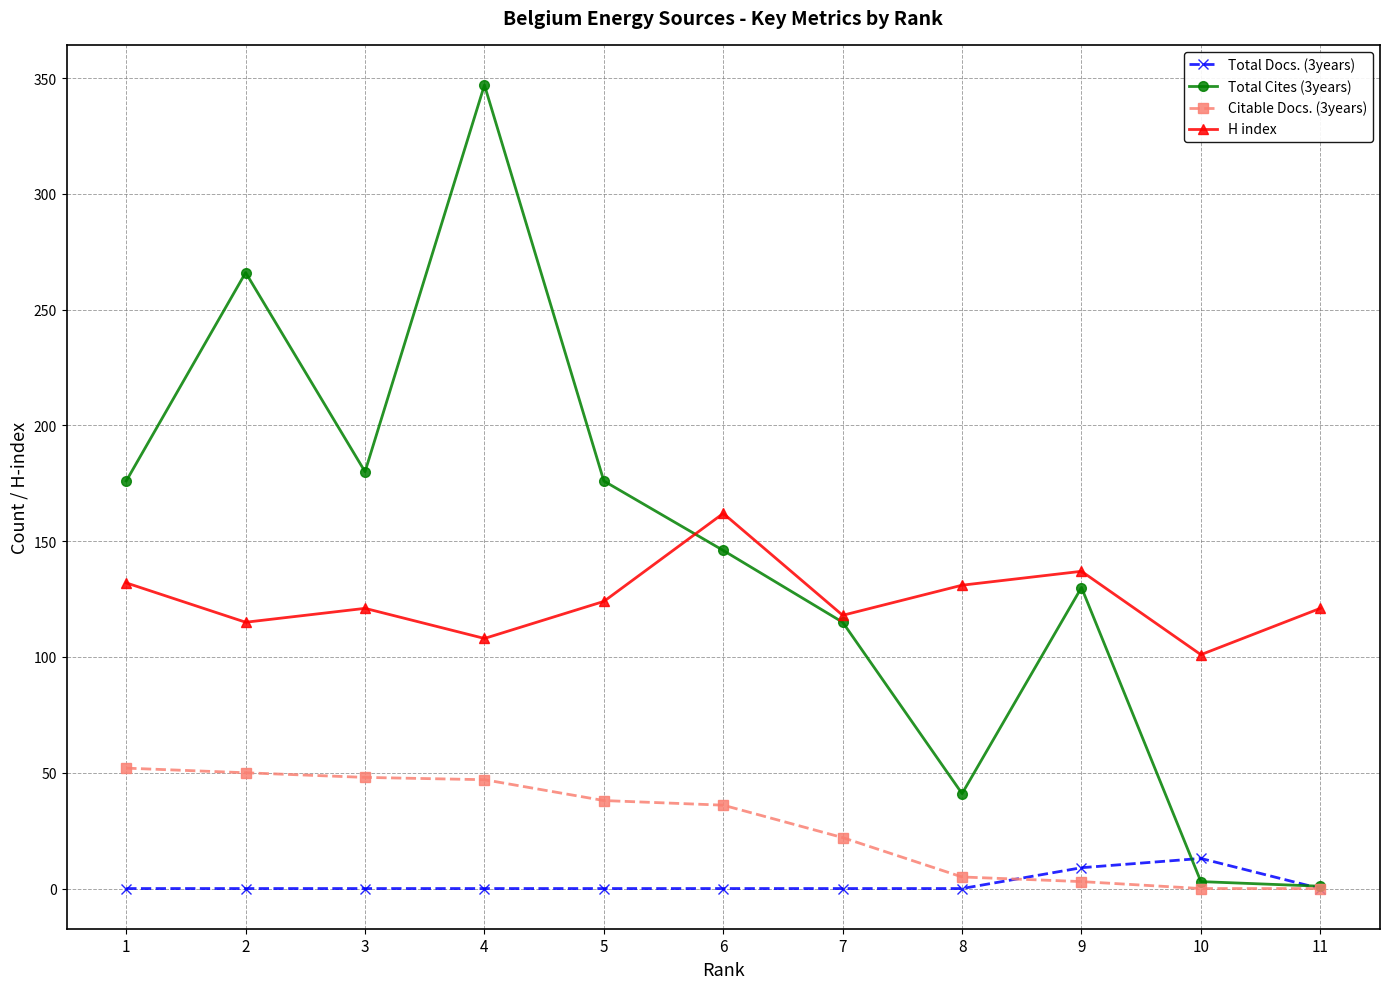

What is the total value across all series at 11?

122